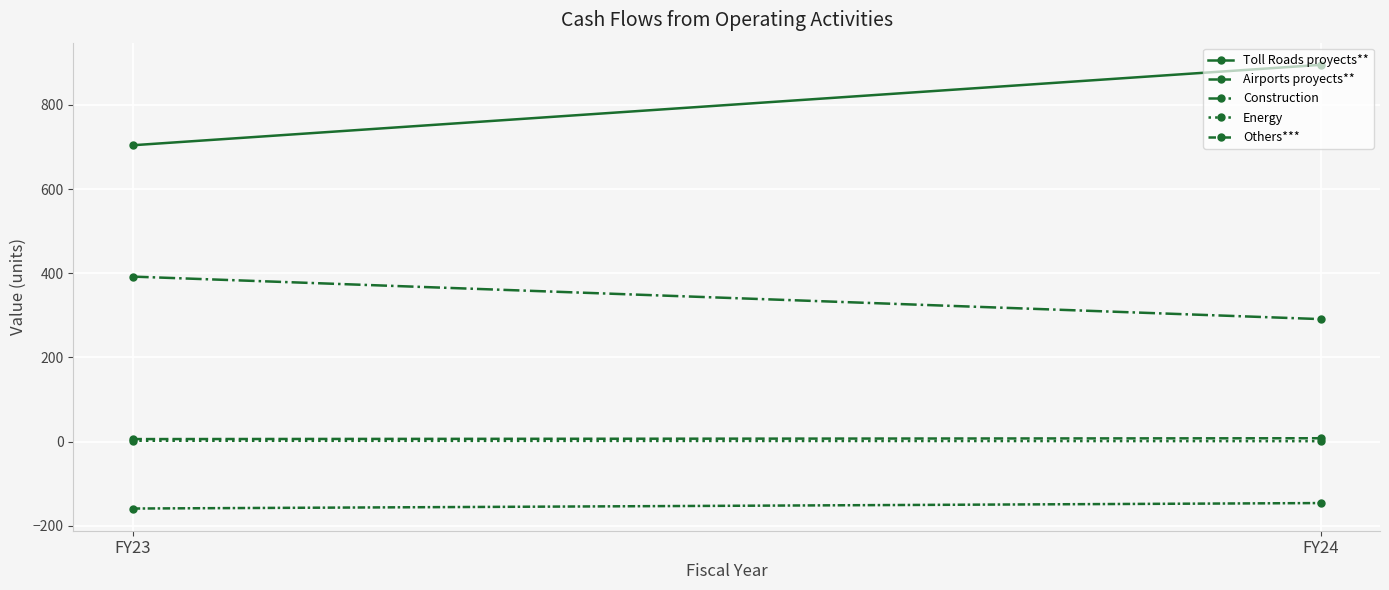

Rank the series at FY24 from lowest to highest value.

Others***, Energy, Airports proyects**, Construction, Toll Roads proyects**